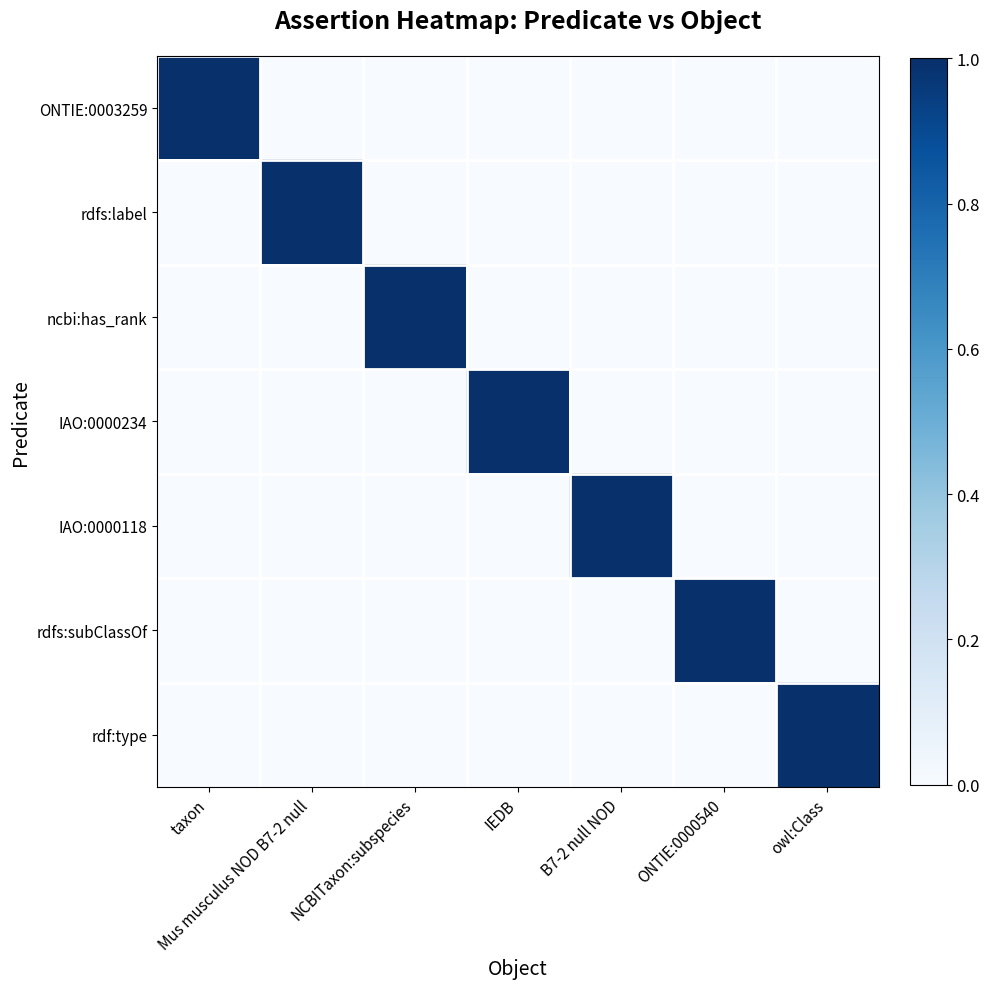

Reading left to right, extract all data points from this chart.

ONTIE:0003259: taxon=1	Mus musculus NOD B7-2 null=0	NCBITaxon:subspecies=0	IEDB=0	B7-2 null NOD=0	ONTIE:0000540=0	owl:Class=0
rdfs:label: taxon=0	Mus musculus NOD B7-2 null=1	NCBITaxon:subspecies=0	IEDB=0	B7-2 null NOD=0	ONTIE:0000540=0	owl:Class=0
ncbi:has_rank: taxon=0	Mus musculus NOD B7-2 null=0	NCBITaxon:subspecies=1	IEDB=0	B7-2 null NOD=0	ONTIE:0000540=0	owl:Class=0
IAO:0000234: taxon=0	Mus musculus NOD B7-2 null=0	NCBITaxon:subspecies=0	IEDB=1	B7-2 null NOD=0	ONTIE:0000540=0	owl:Class=0
IAO:0000118: taxon=0	Mus musculus NOD B7-2 null=0	NCBITaxon:subspecies=0	IEDB=0	B7-2 null NOD=1	ONTIE:0000540=0	owl:Class=0
rdfs:subClassOf: taxon=0	Mus musculus NOD B7-2 null=0	NCBITaxon:subspecies=0	IEDB=0	B7-2 null NOD=0	ONTIE:0000540=1	owl:Class=0
rdf:type: taxon=0	Mus musculus NOD B7-2 null=0	NCBITaxon:subspecies=0	IEDB=0	B7-2 null NOD=0	ONTIE:0000540=0	owl:Class=1